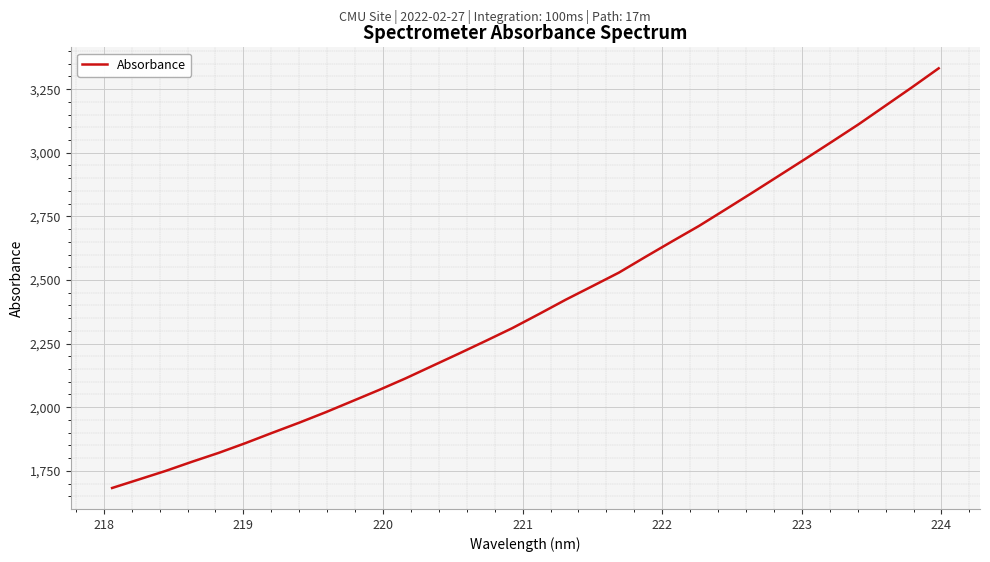

What is the difference between the maximum and minimum values?

1649.4